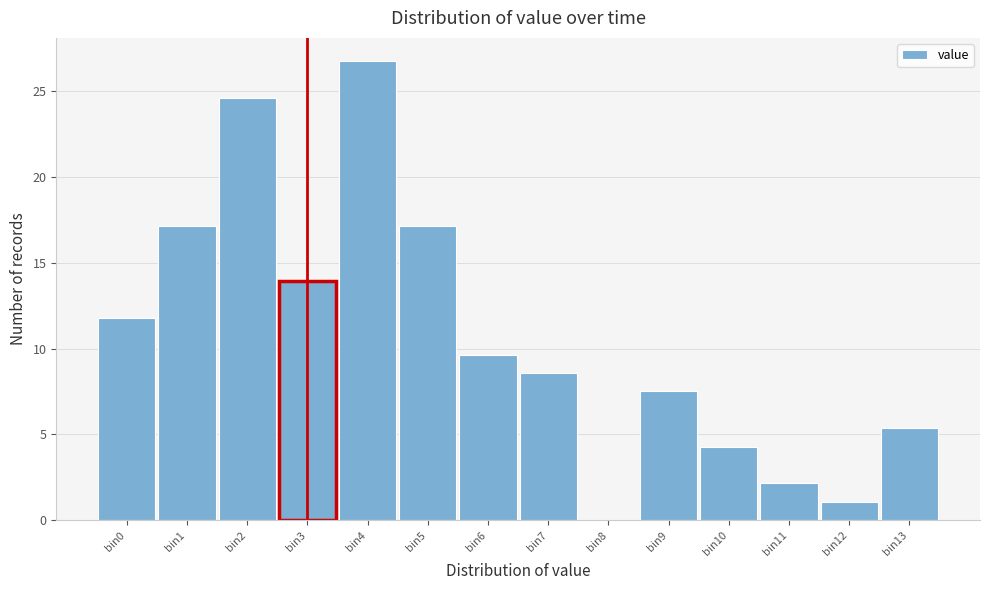

Reading left to right, what are all the values shown in this chart?

bin0=11.8	bin1=17.1	bin2=24.6	bin3=13.9	bin4=26.8	bin5=17.1	bin6=9.6	bin7=8.6	bin8=0.0	bin9=7.5	bin10=4.3	bin11=2.1	bin12=1.1	bin13=5.4